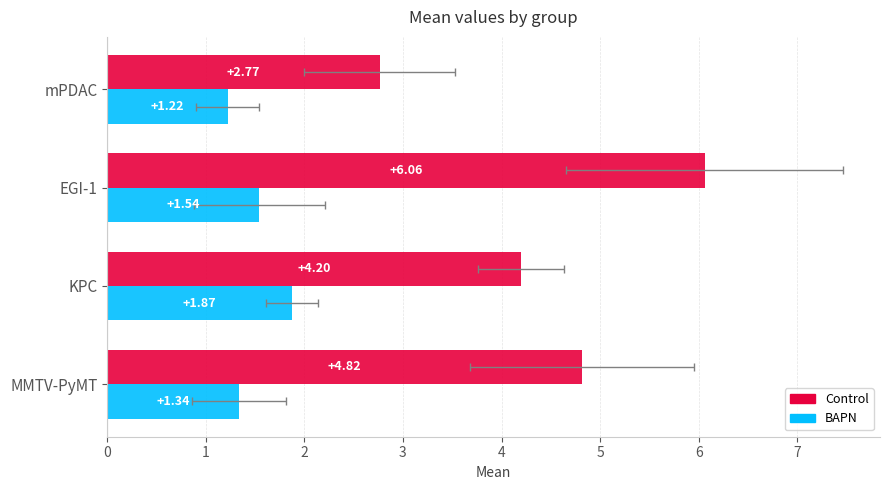

Is the value of Control at EGI-1 greater than the value of BAPN at EGI-1?

Yes